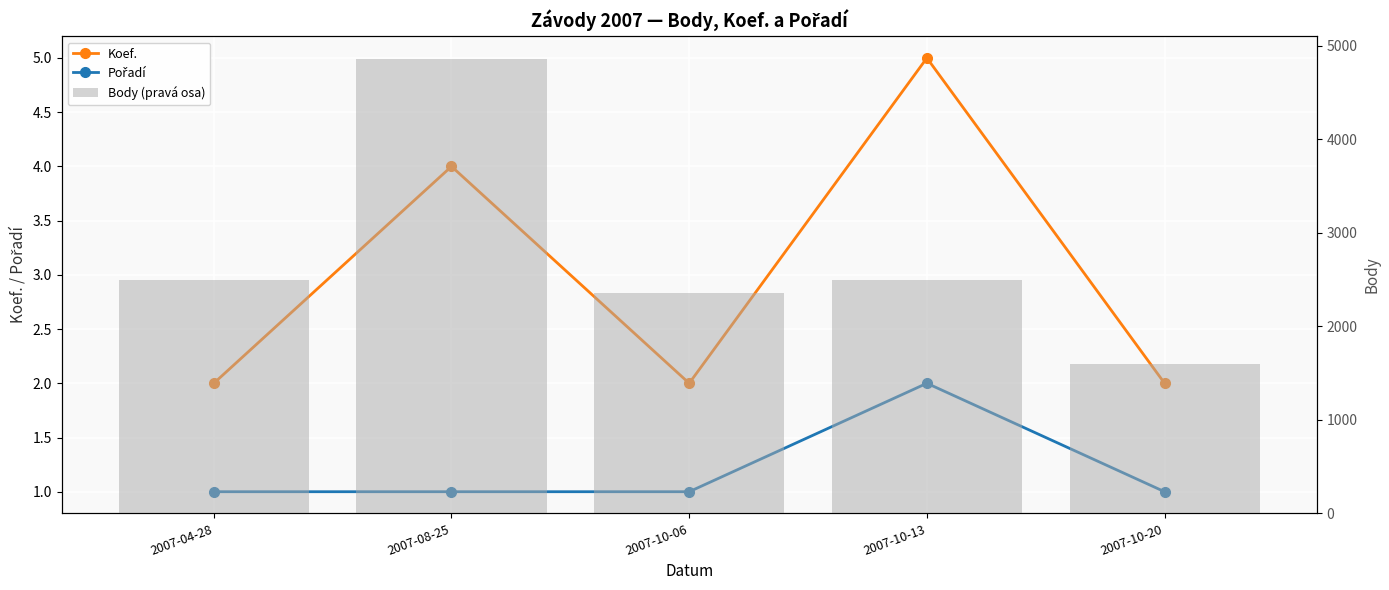

How many categories are shown in the chart?

5